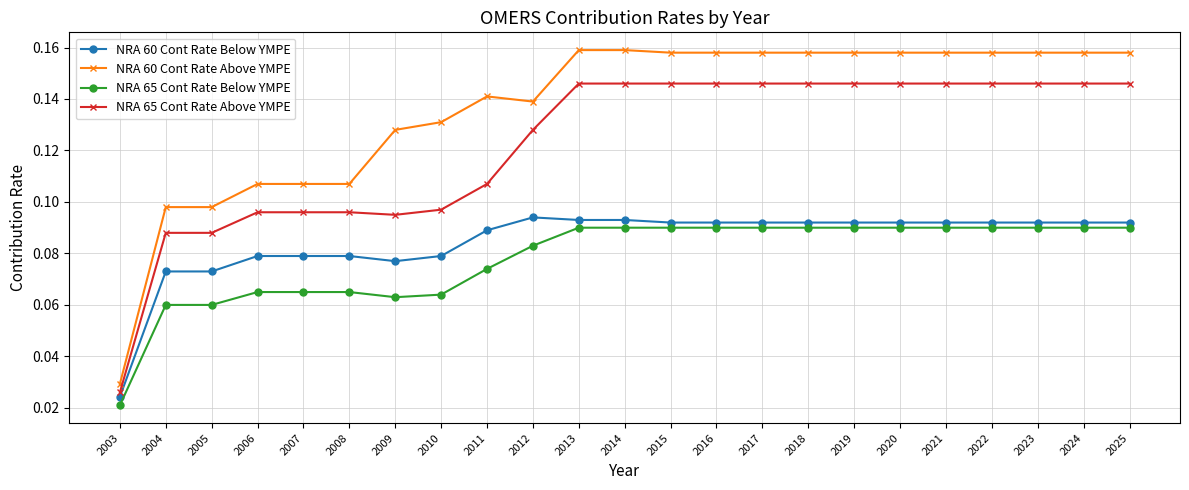

At how many categories does at least one series exceed 0?

23